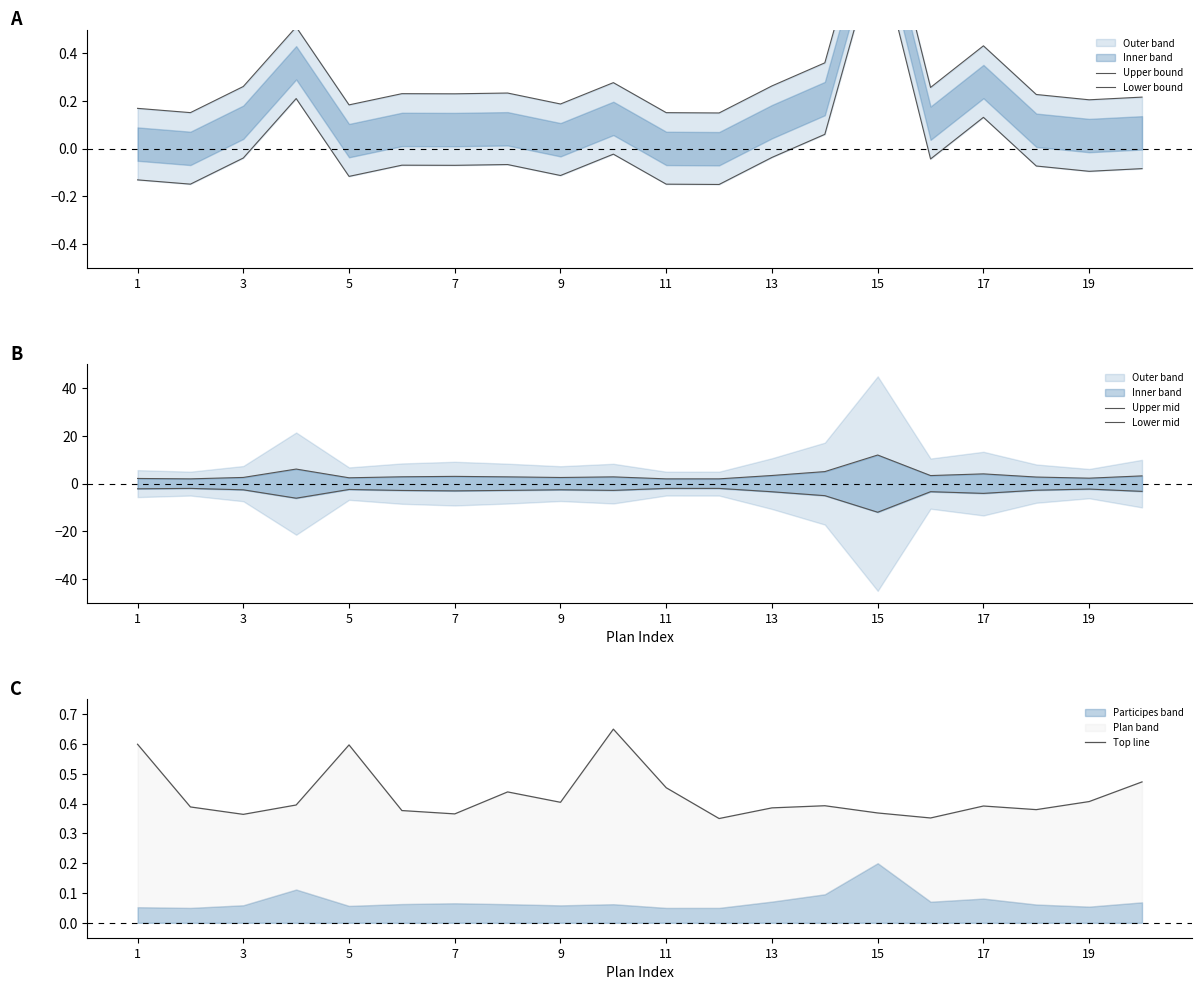

What is the value of the Upper bound point at the 19th from the left?

0.2